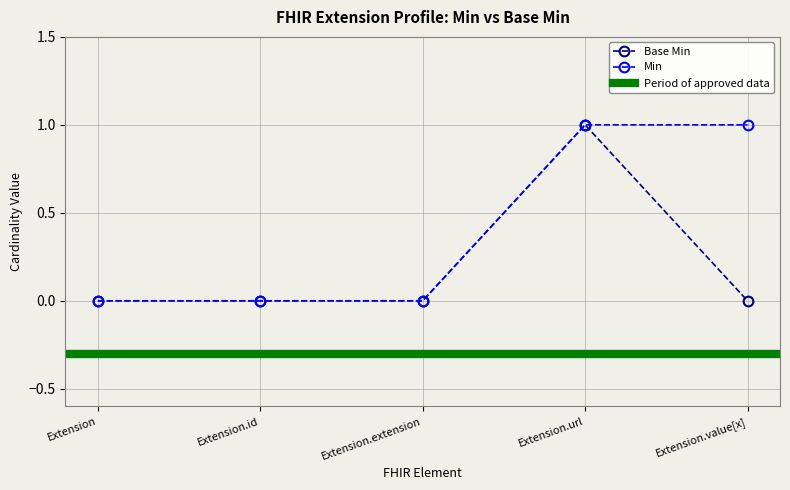

True or false: the data shows 0 at Extension.id.

False